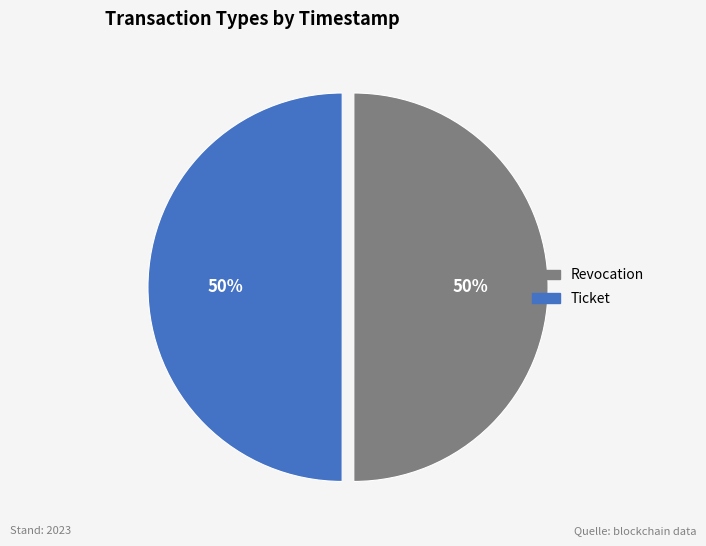

True or false: Revocation accounts for 50% of the total.

True